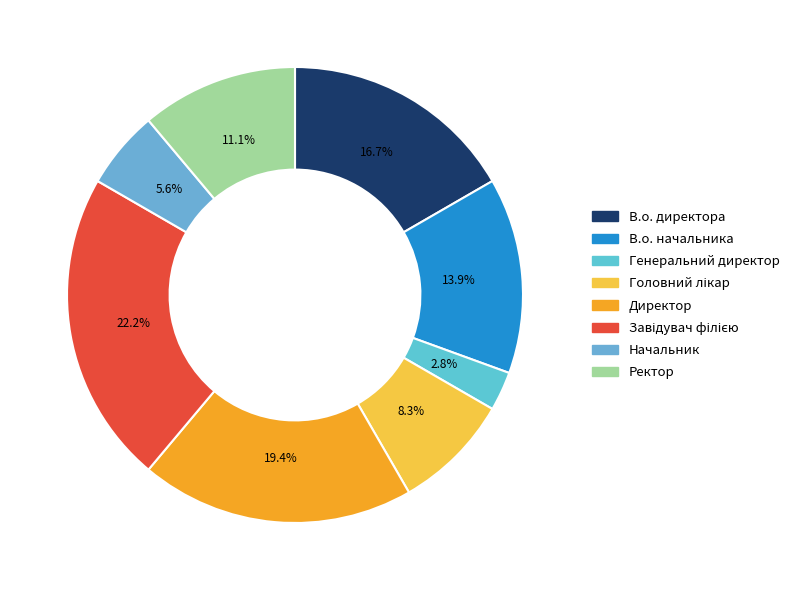

Does any single category account for the majority?

No